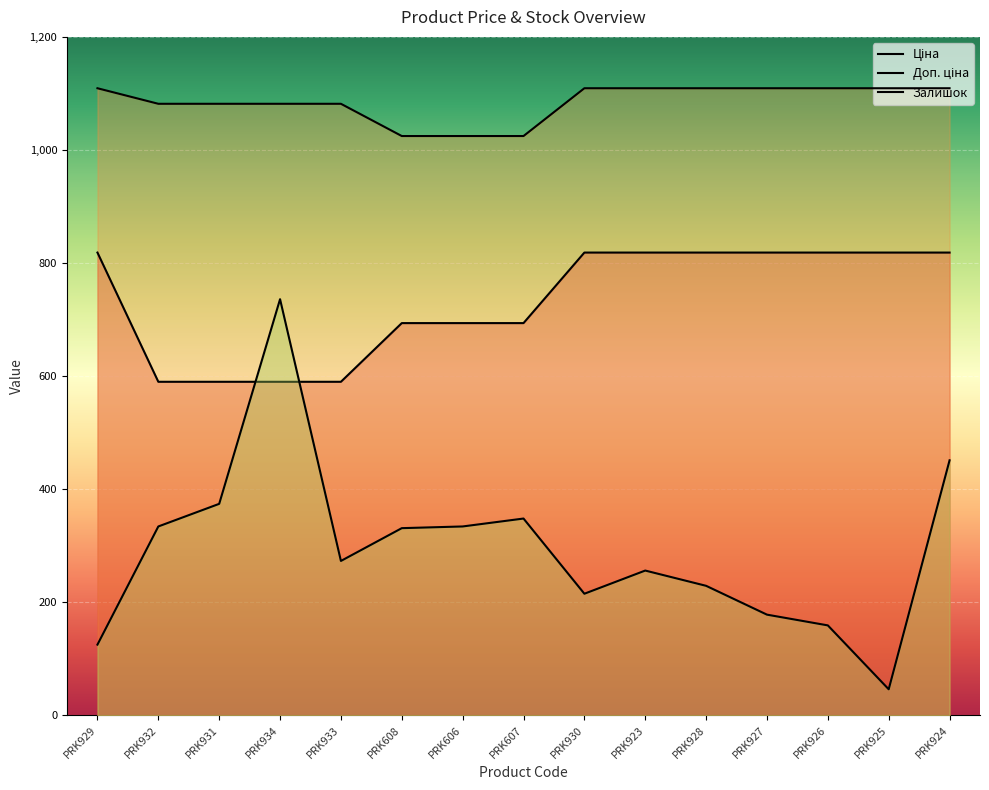

At how many categories does at least one series exceed 532?

15